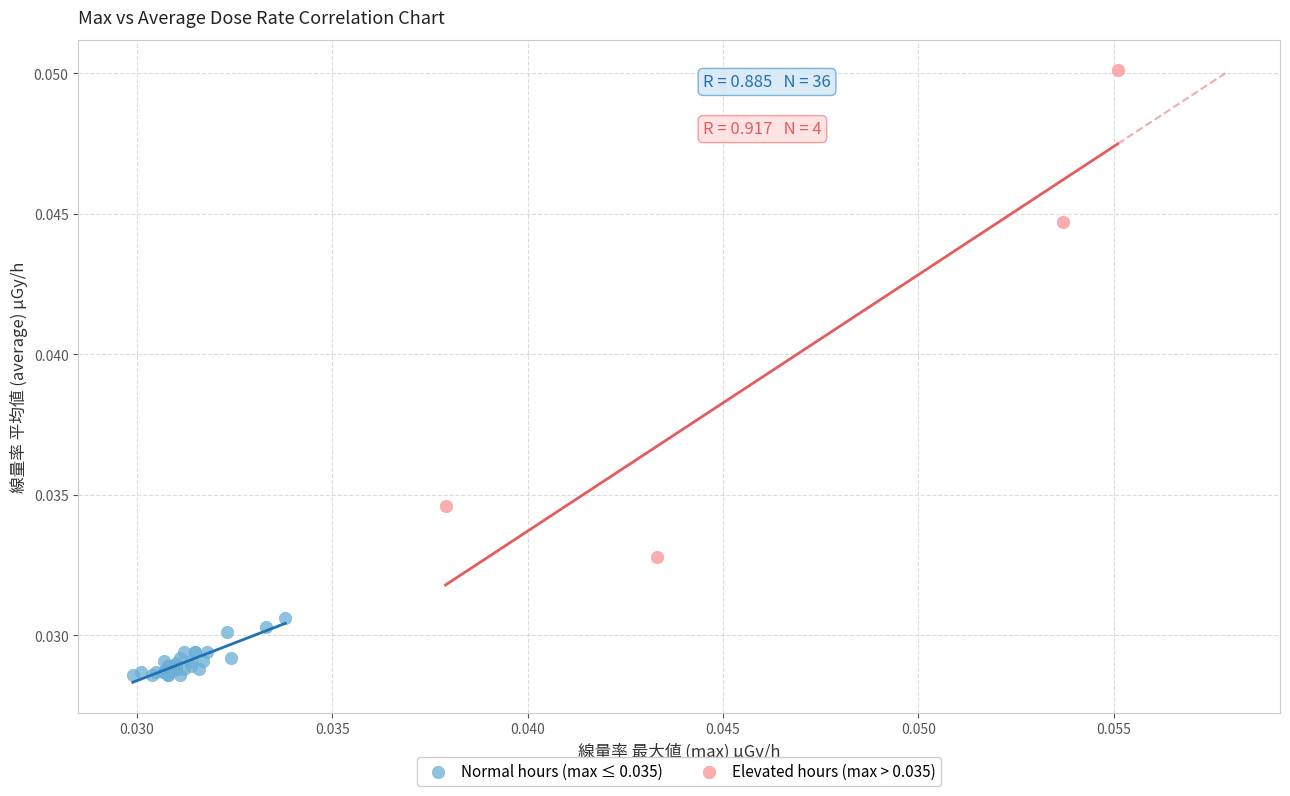

Which series contains the lowest Y value?

Normal hours (max ≤ 0.035)